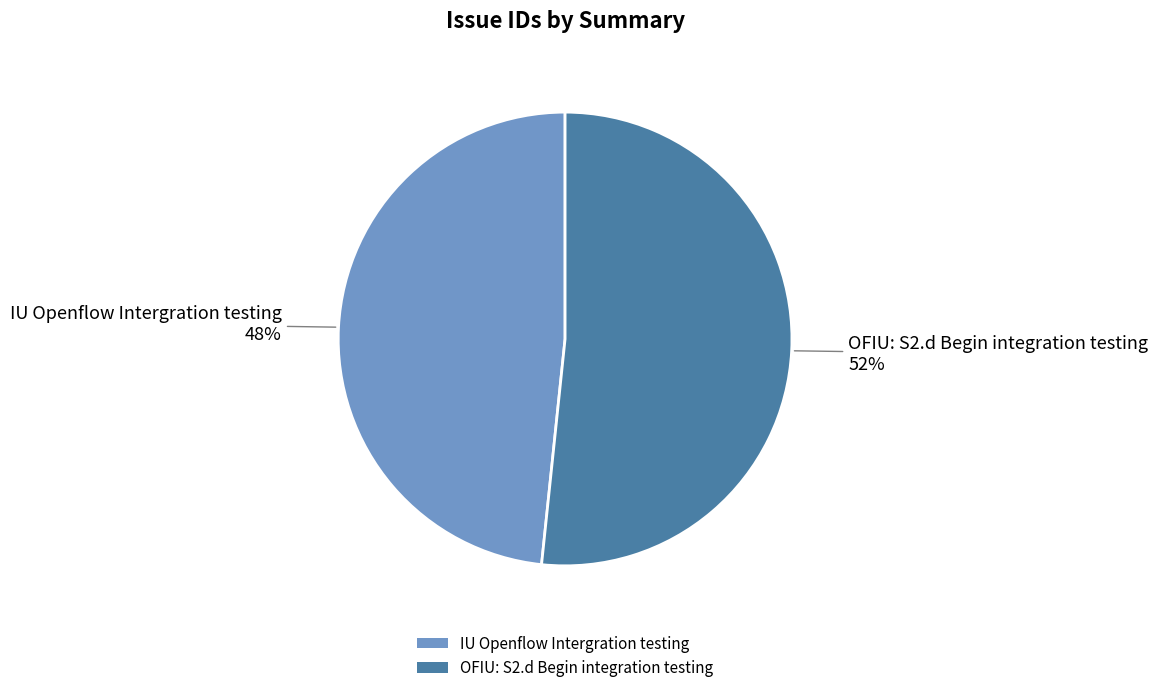

To the nearest percent, what is the combined percentage of OFIU: S2.d Begin integration testing and IU Openflow Intergration testing?

100%